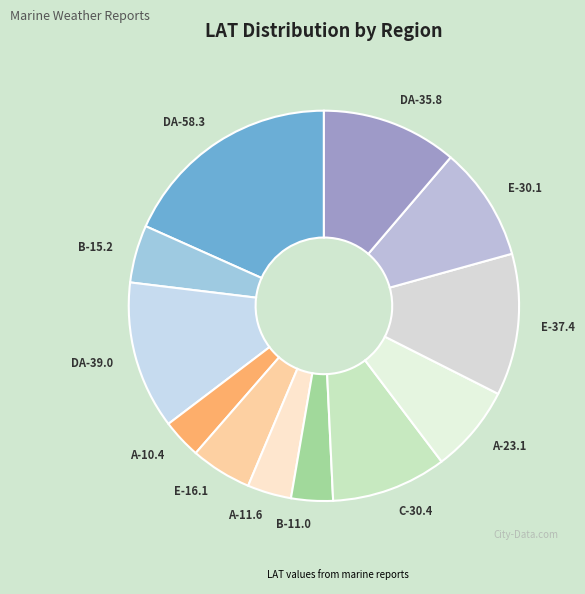

The E-16.1 slice represents 5% of the pie. True or false?

True